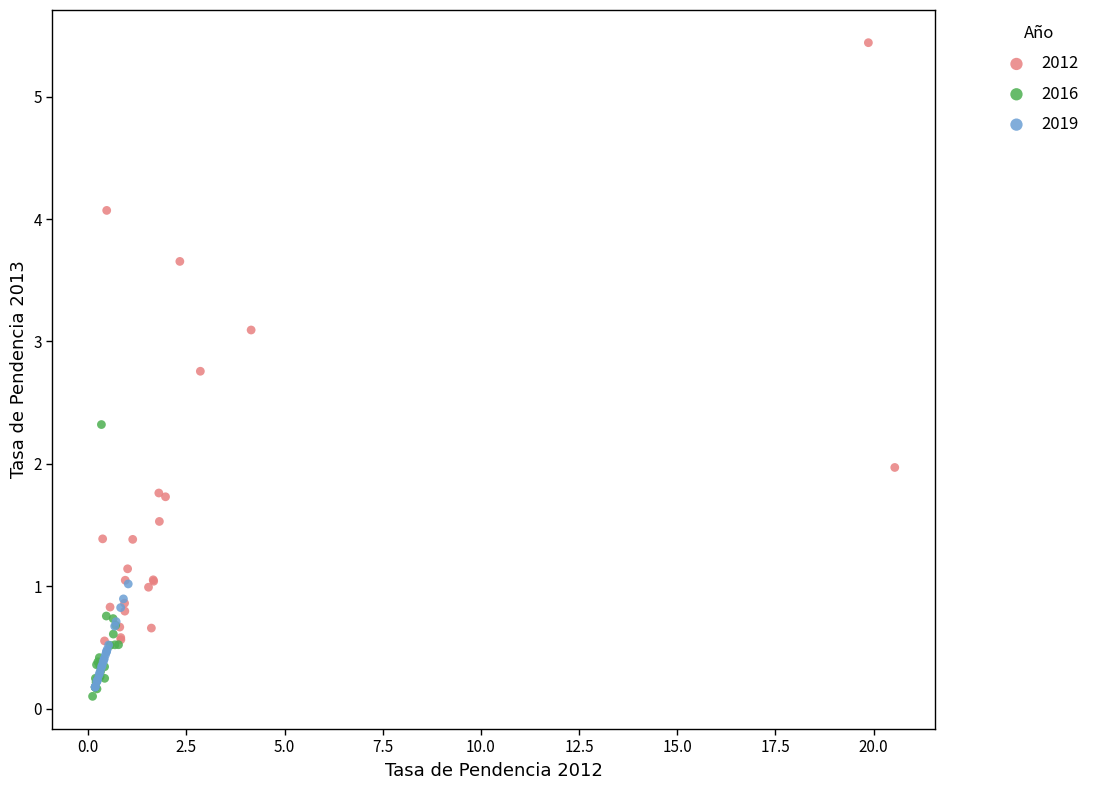

Which series has the largest Y range (max minus min)?

2012